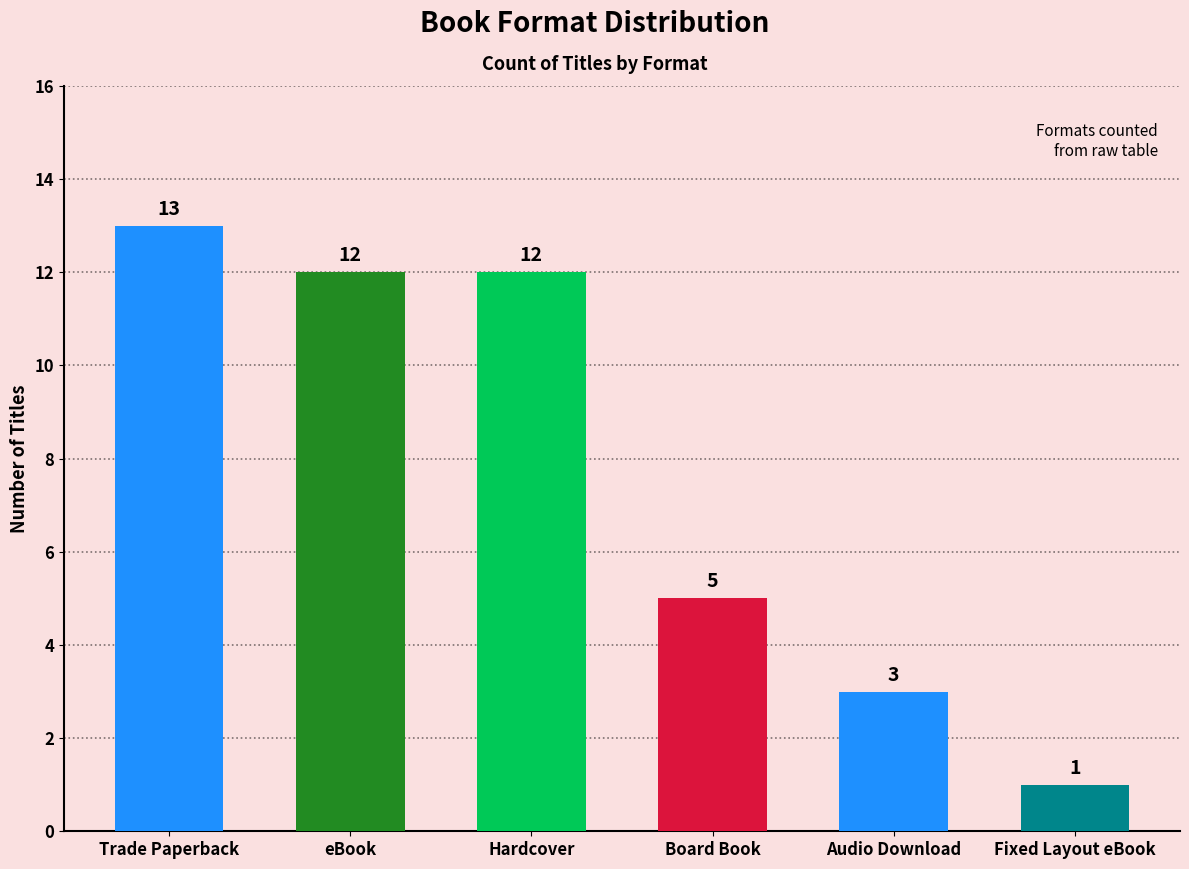

Does the chart contain stacked bars?

No